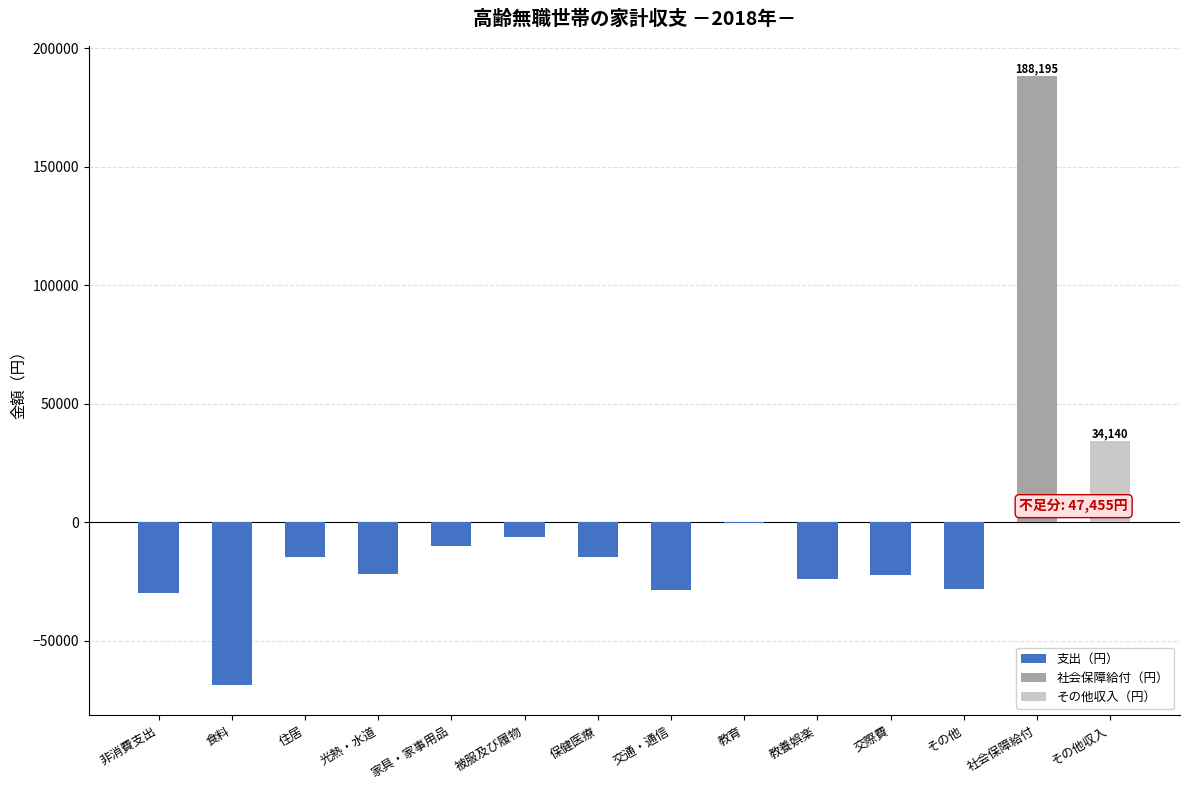

Read the value at 交際費.

-22451